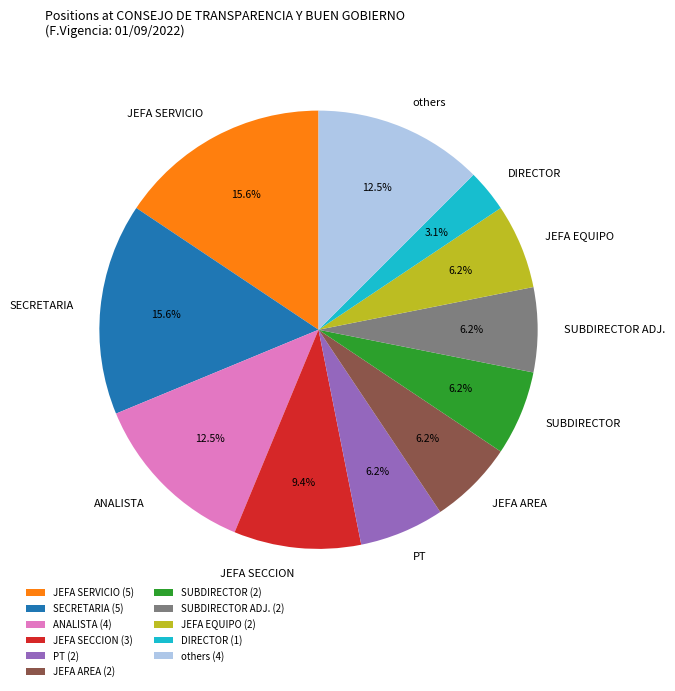

How much of the chart is everything except JEFA SERVICIO?

84.4%